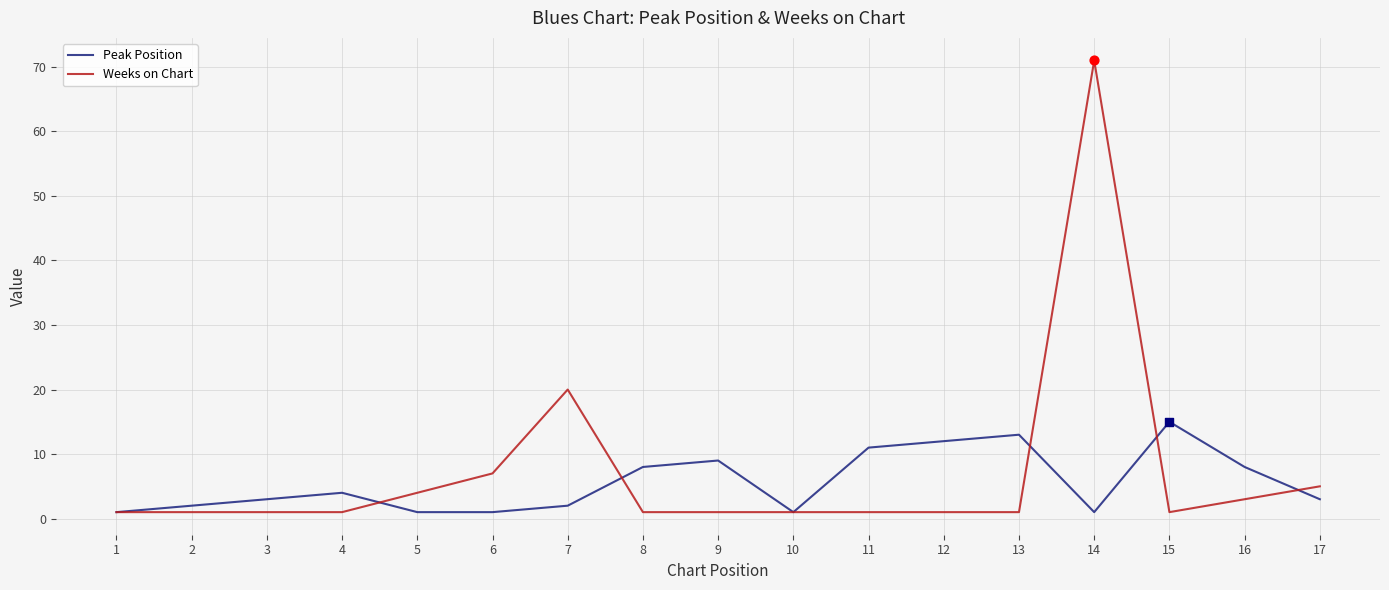

What are all the series names shown in the legend?

Peak Position, Weeks on Chart